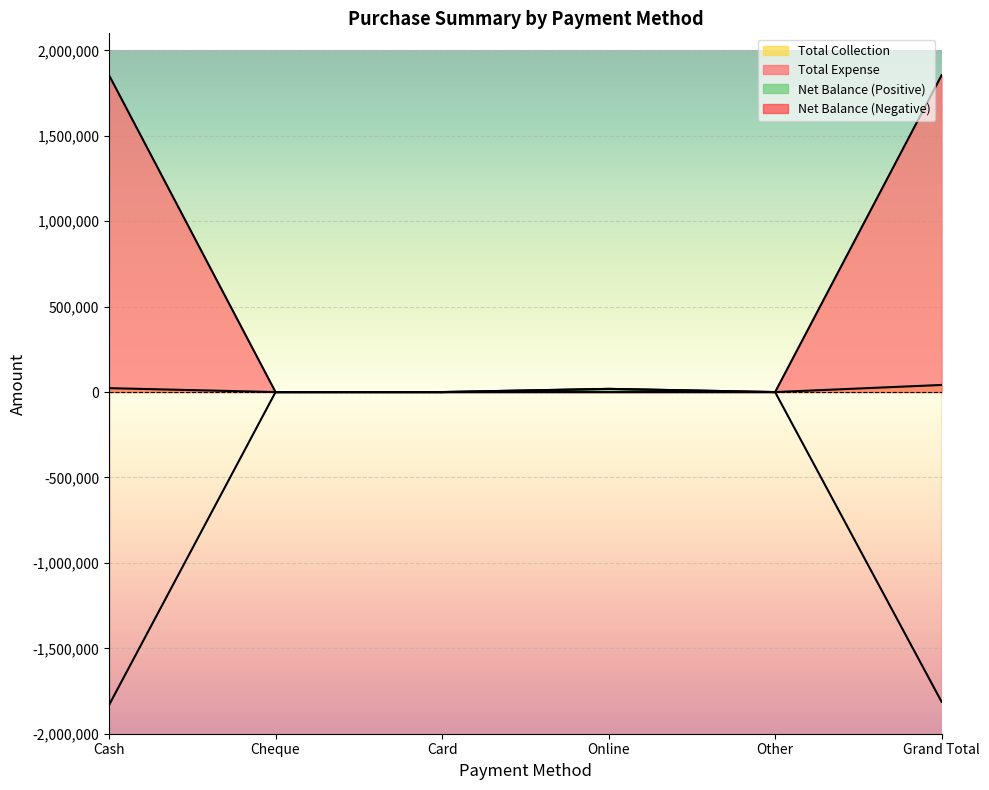

At which category is the sum across all series the highest?

Grand Total